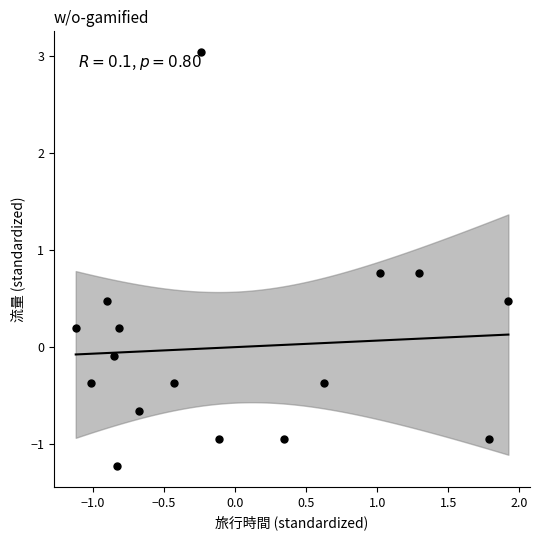

What is the range of Y values (max minus min)?

4.3